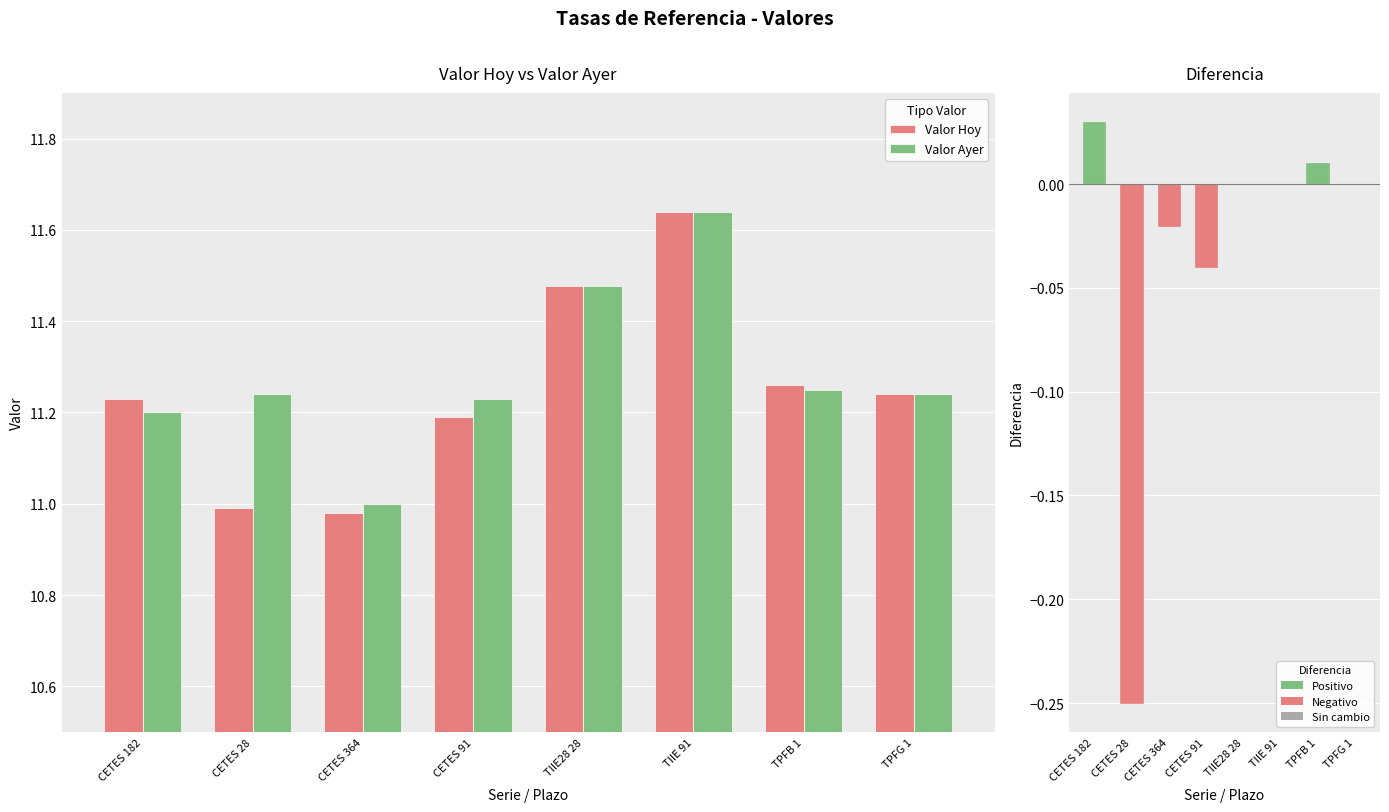

What is the value of the Valor Hoy bar at the 7th from the left?

11.3